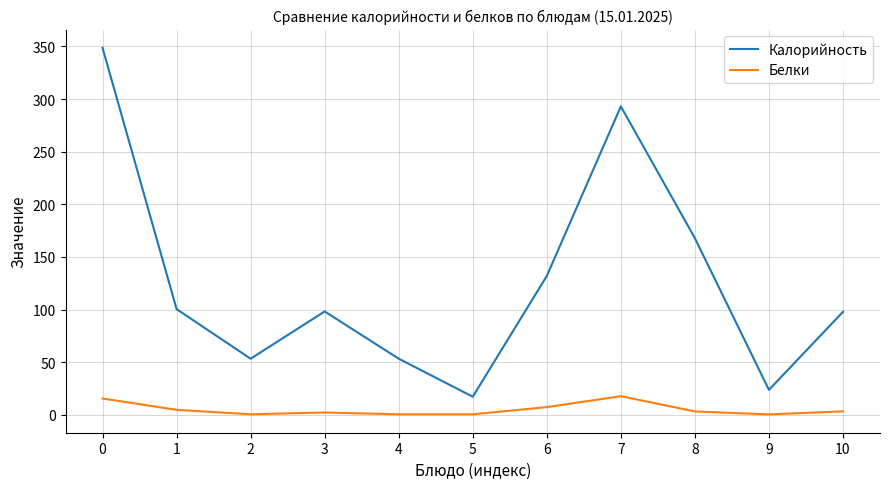

Is the value of Белки at 3 greater than the value of Калорийность at 2?

No